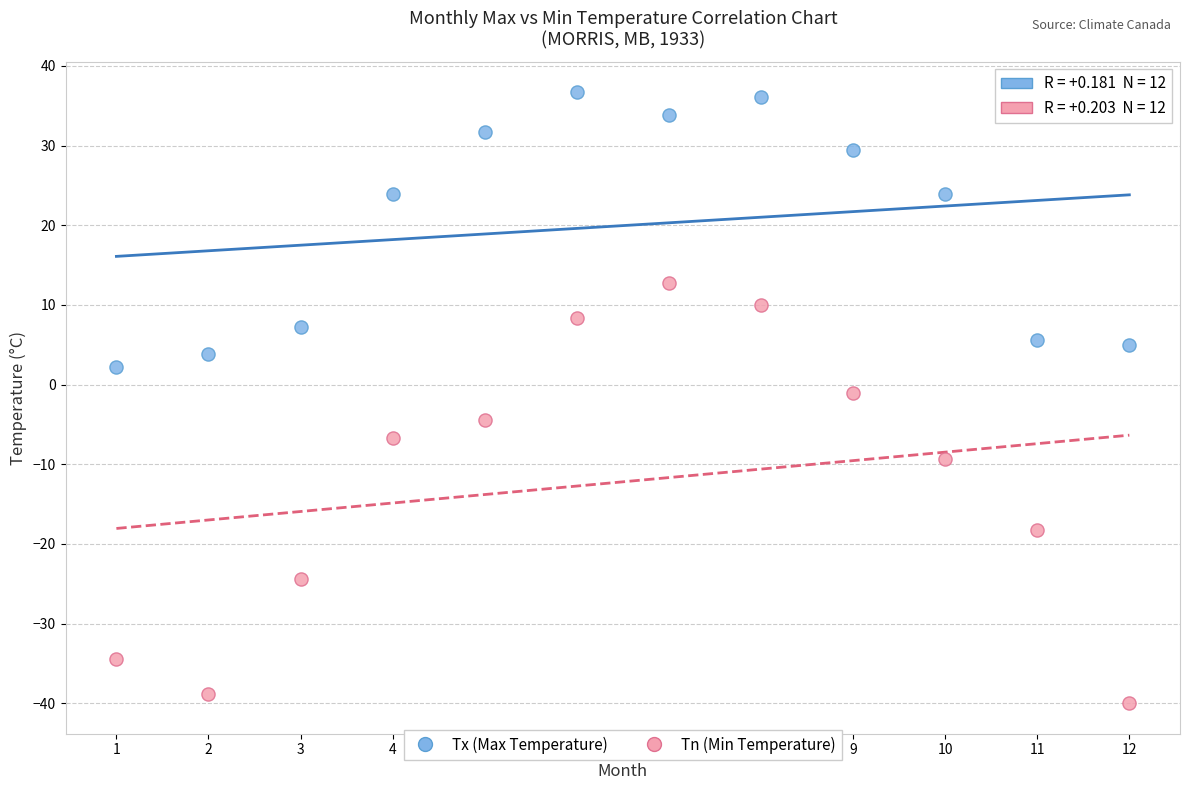

What is the X range (max minus min) for the scatter plot?

11.0